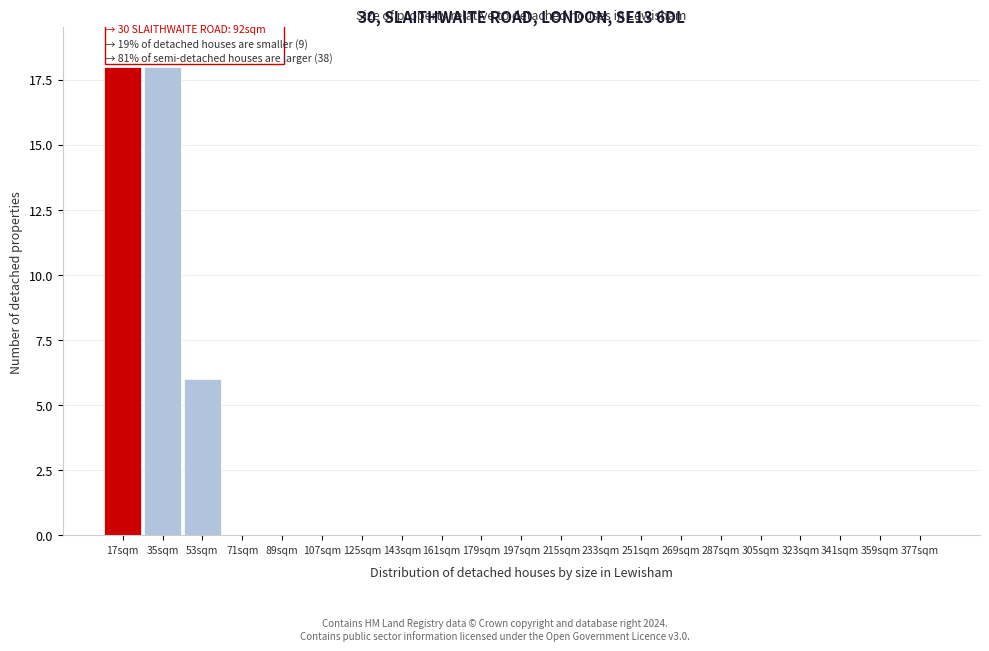

Reading left to right, extract all data points from this chart.

17sqm=18	35sqm=18	53sqm=6	71sqm=0	89sqm=0	107sqm=0	125sqm=0	143sqm=0	161sqm=0	179sqm=0	197sqm=0	215sqm=0	233sqm=0	251sqm=0	269sqm=0	287sqm=0	305sqm=0	323sqm=0	341sqm=0	359sqm=0	377sqm=0